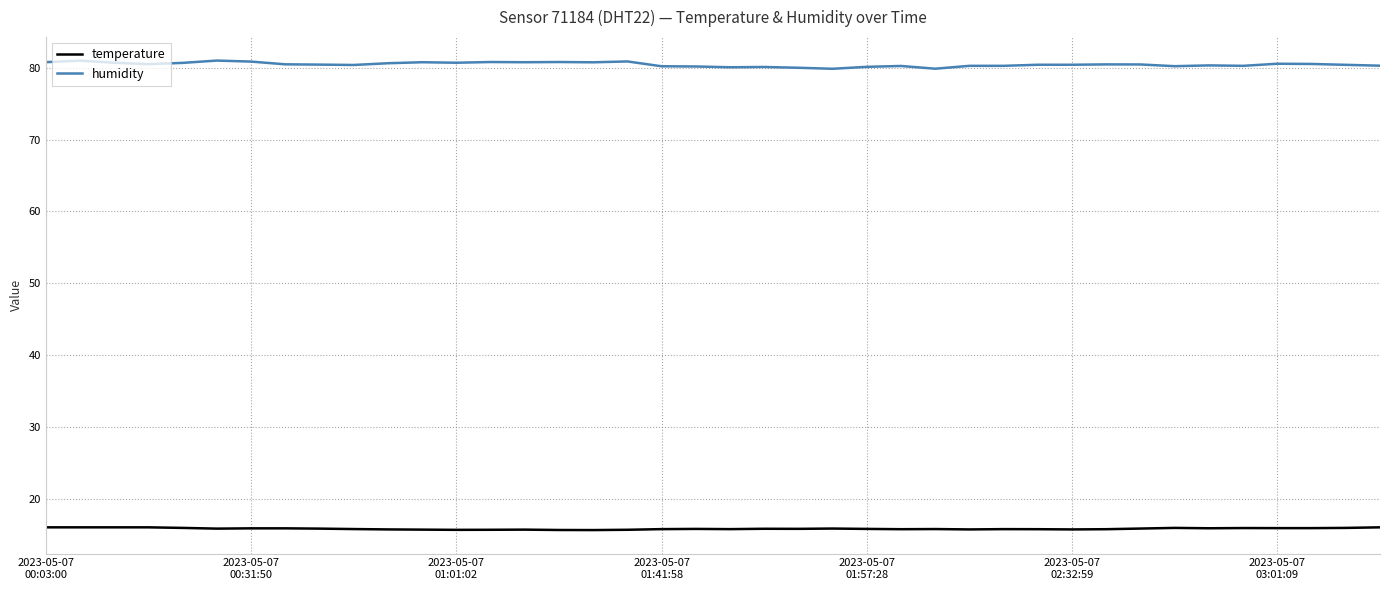

List the series in order of their peak value, highest first.

humidity, temperature